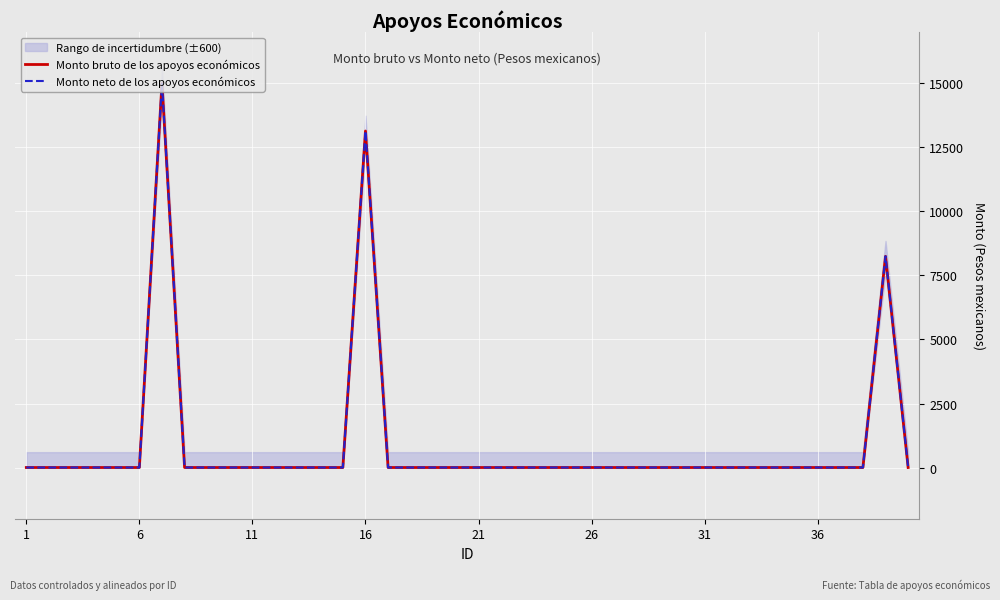

What is the maximum value shown in the chart?

15000.0